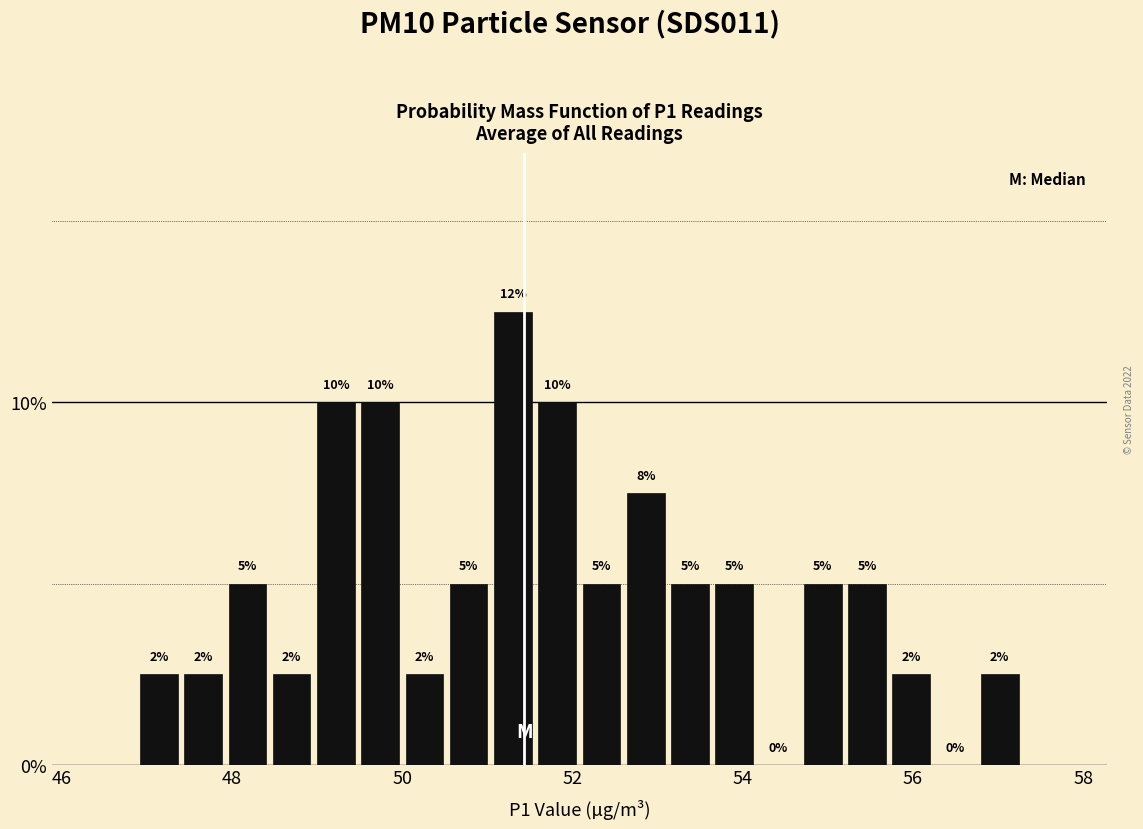

Read against the x-axis, roughly where is the centre of the tallest bar?

51.4